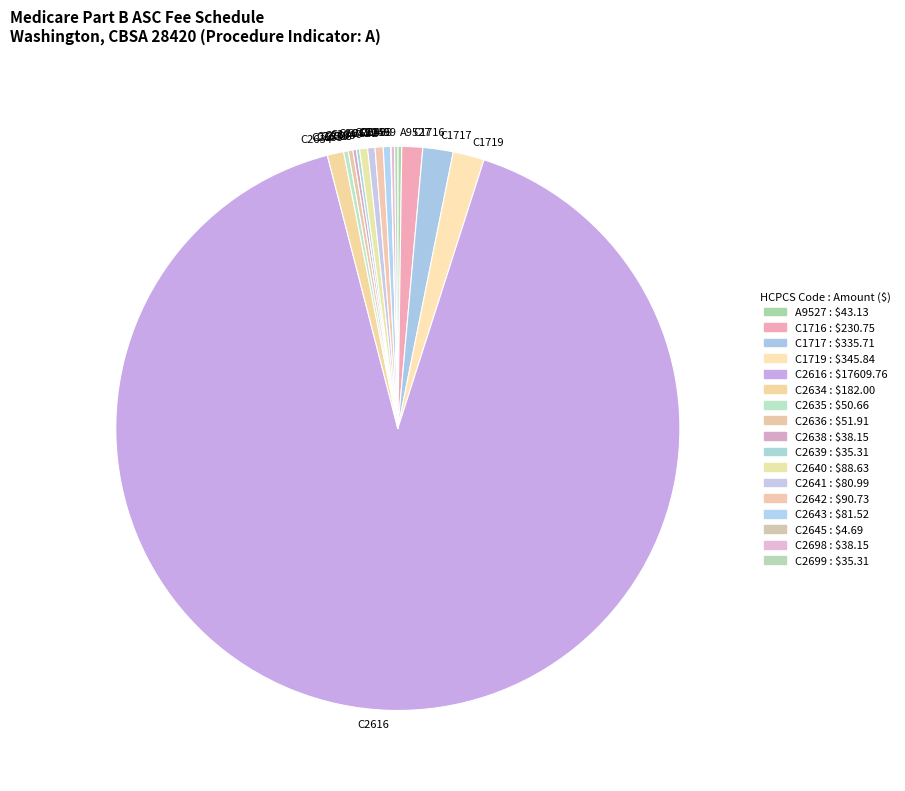

Which slice is the largest?

C2616